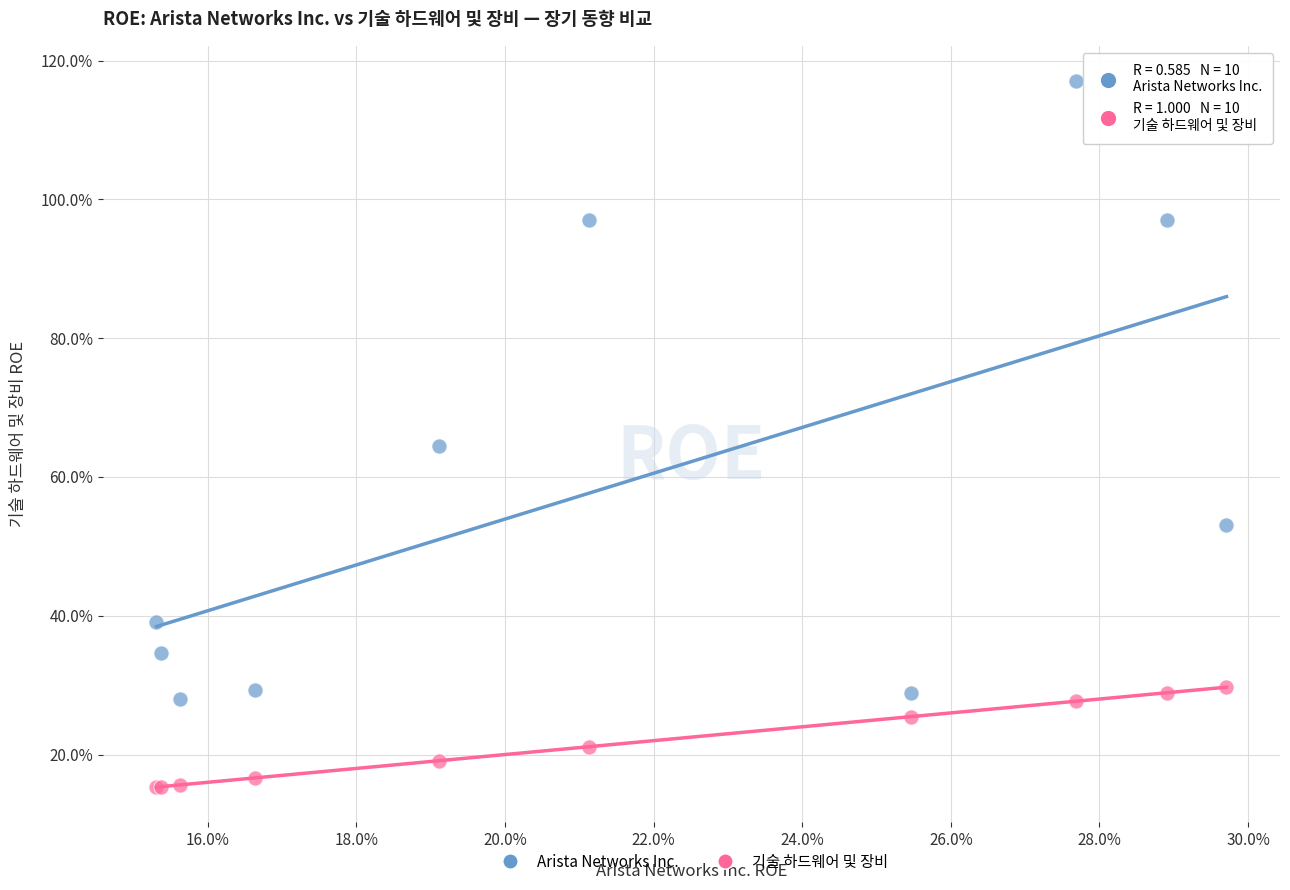

Which series contains the lowest Y value?

기술 하드웨어 및 장비